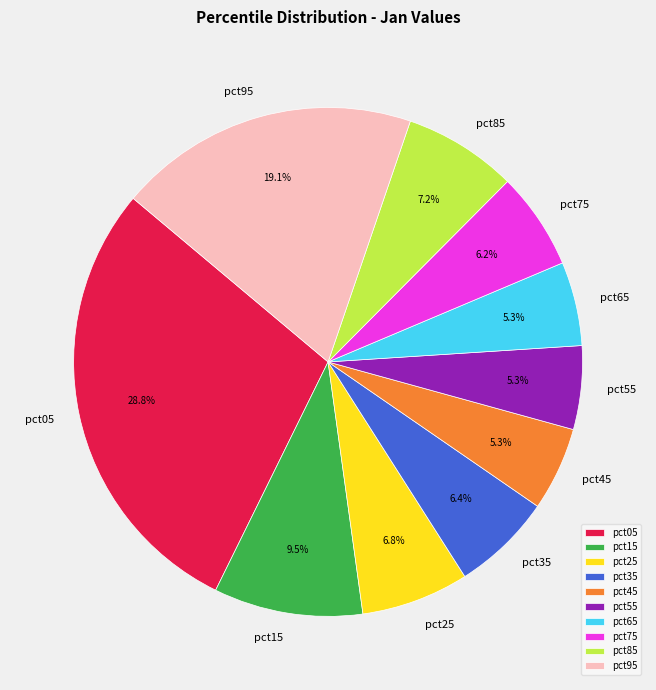

Which slice is the largest?

pct05